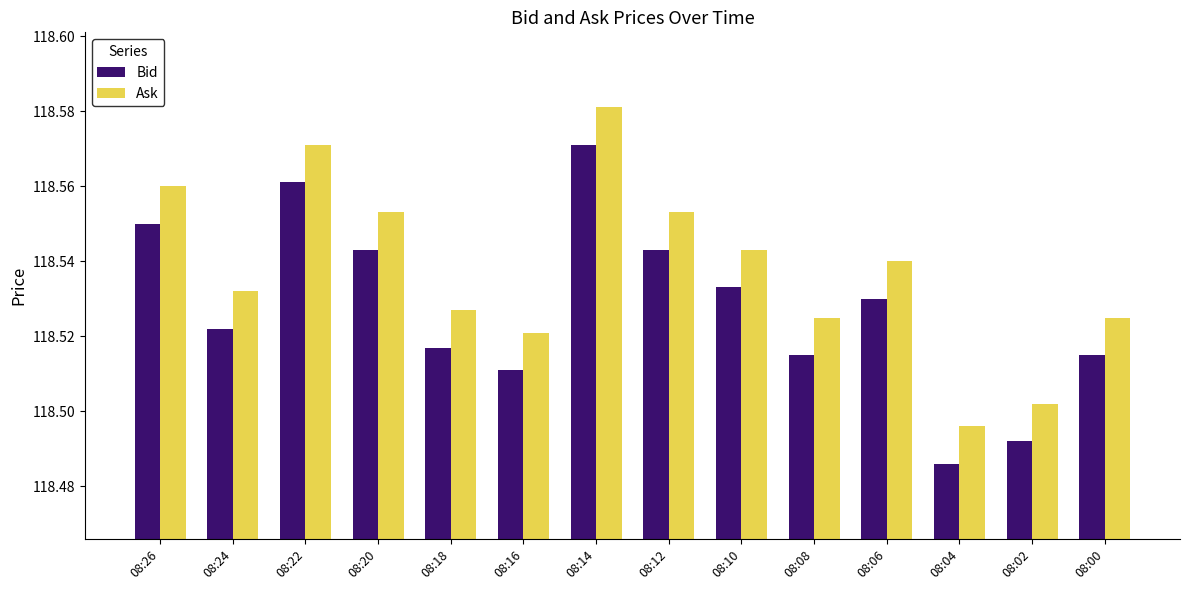

Rank the series by their average value, from highest to lowest.

Ask, Bid